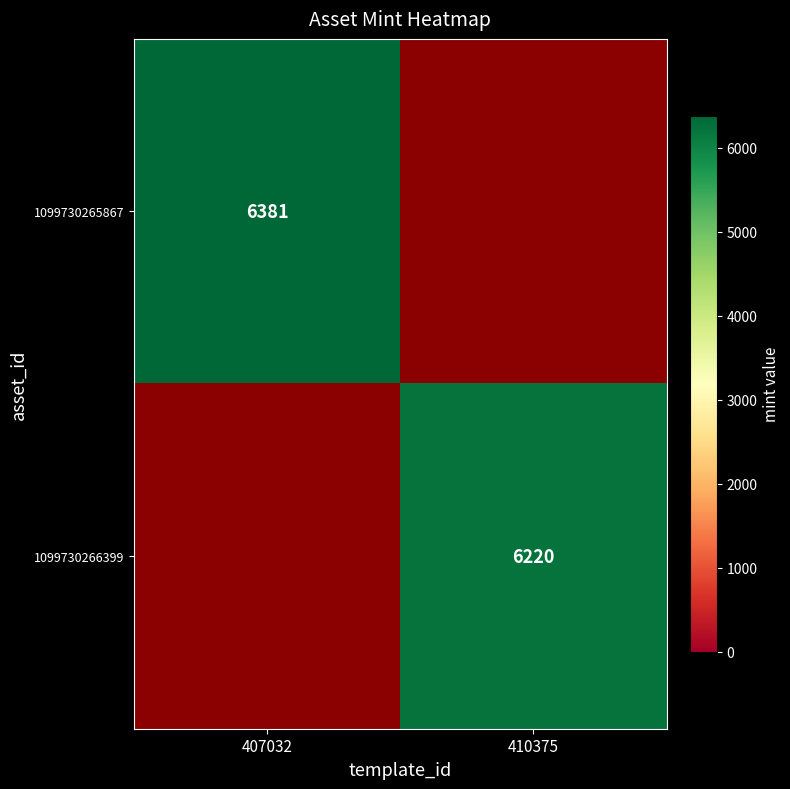

What is the total value across all series at 410375?

6220